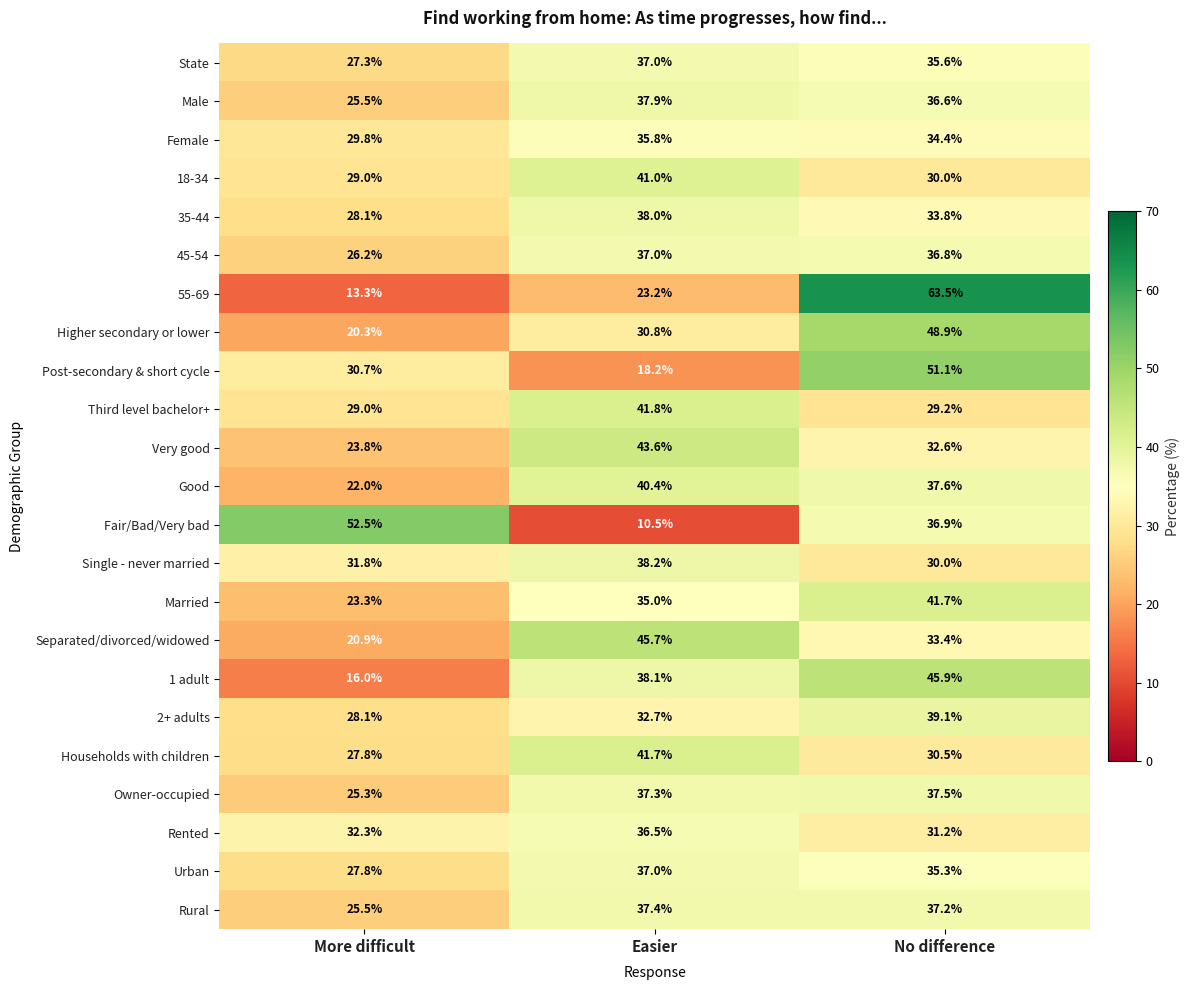

List the labels in order of Female value, largest first.

Easier, No difference, More difficult